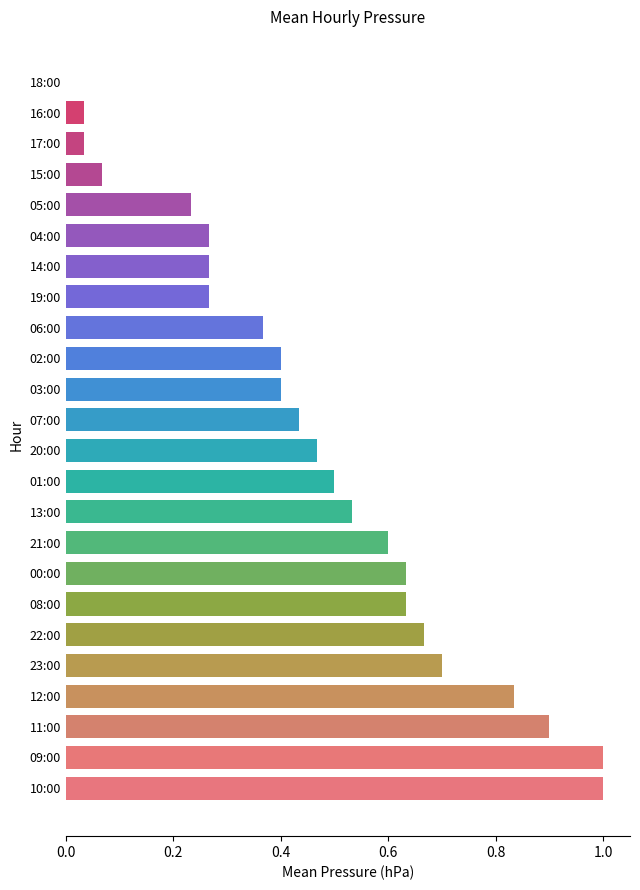

Are the bars horizontal?

Yes